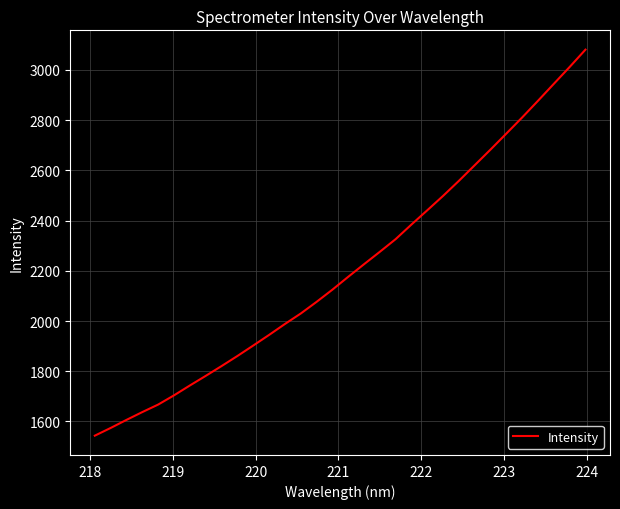

What is the difference between the maximum and second lowest values?

1506.5